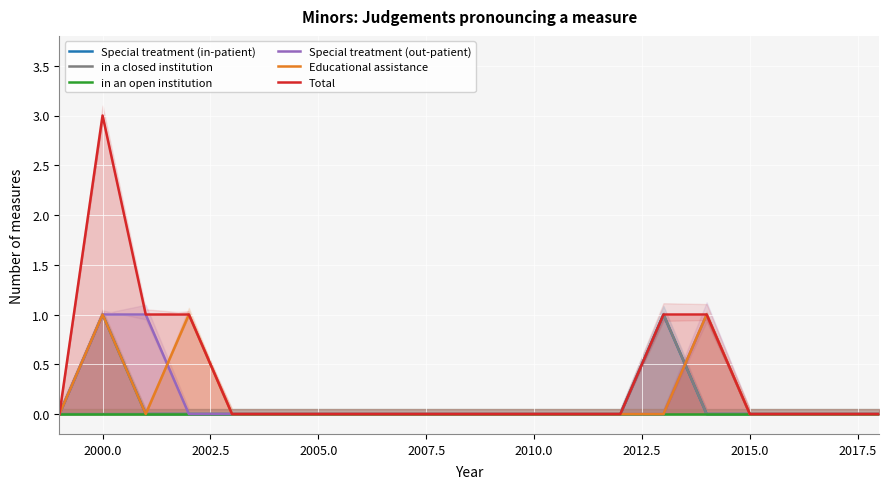

Does the chart display data point markers on the line(s)?

No